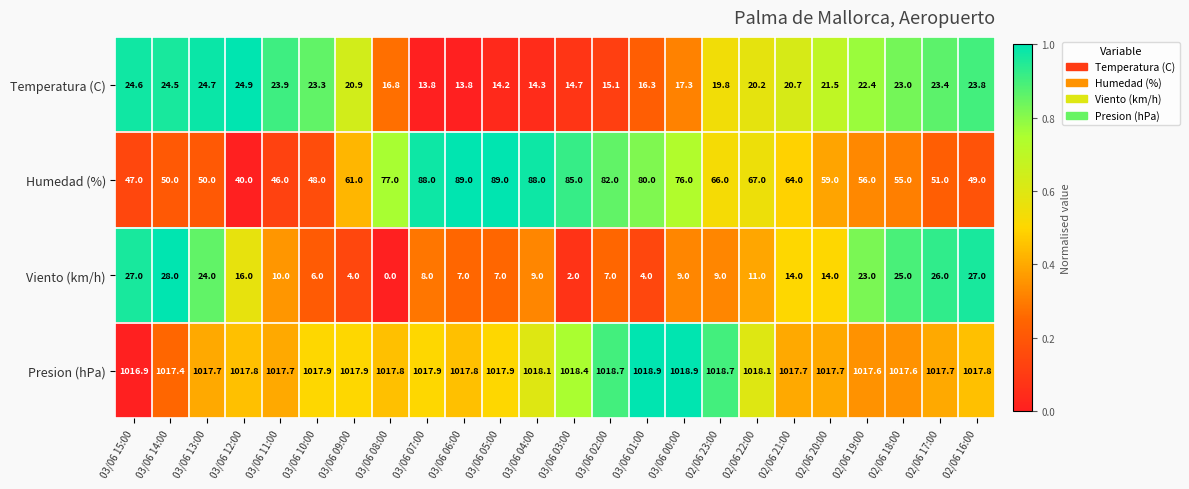

How many data points does each series have?

24